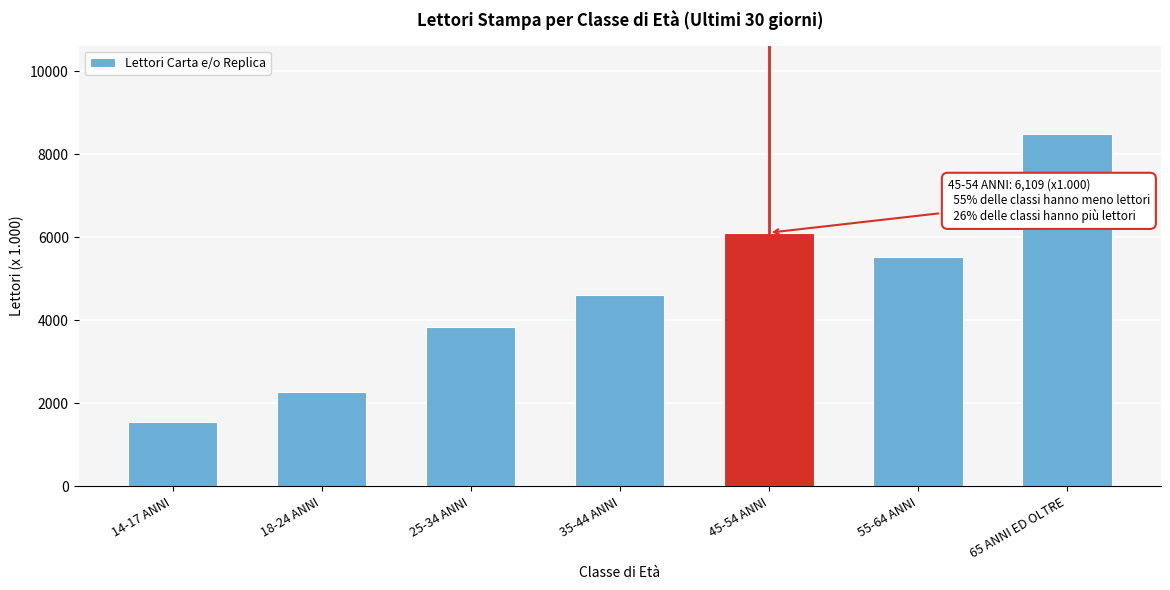

Reading left to right, list all the values displayed in this chart.

1555	2273	3832	4613	6109	5526	8494